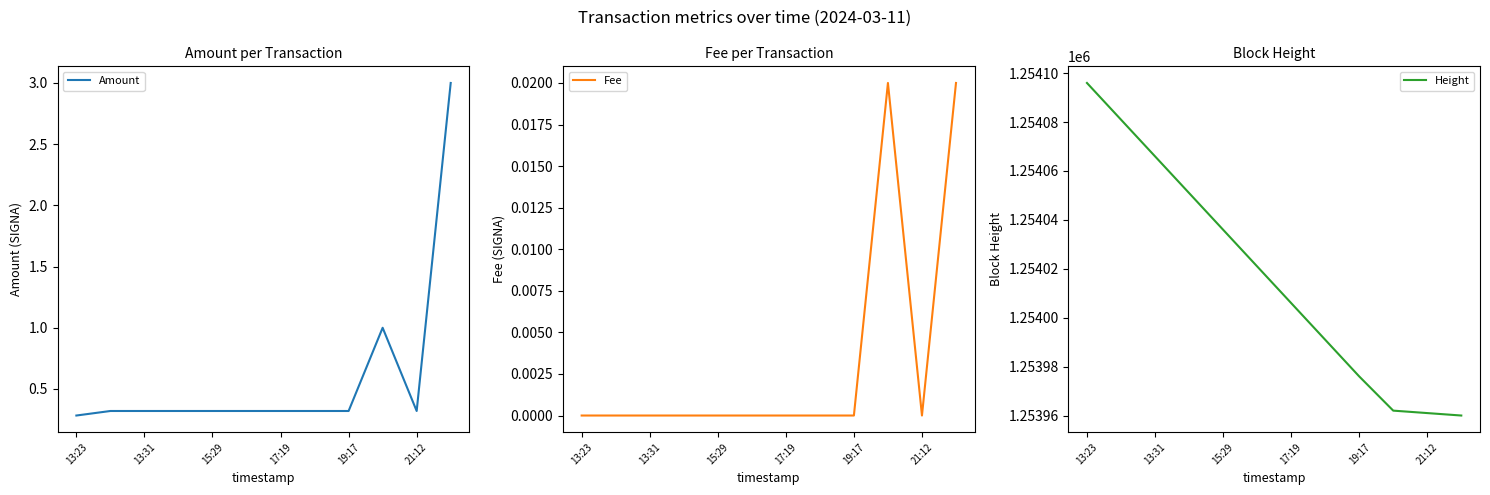

The value of Amount at 19:17 is 0.1. True or false?

False